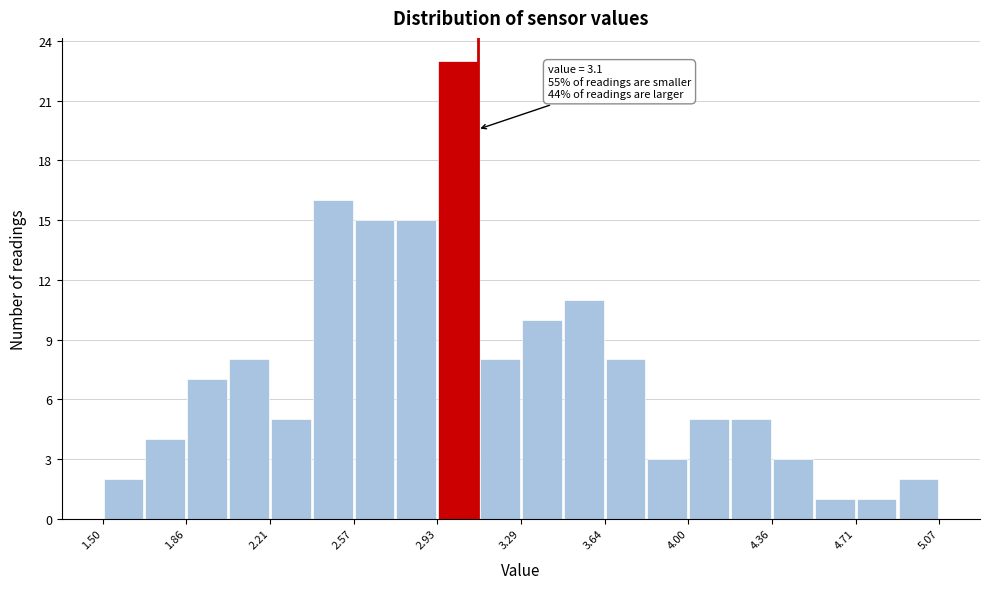

Around what value on the x-axis is the tallest bar? Give the approximate position of its centre, as read against the axis.

3.00